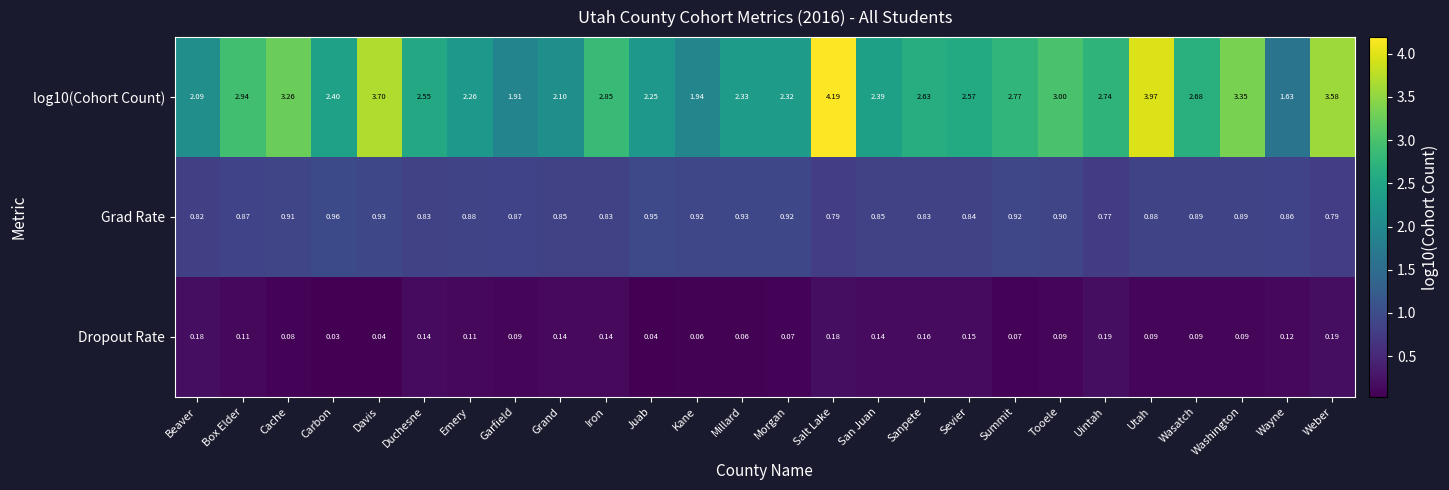

At which label does Grad Rate reach its minimum?

Uintah